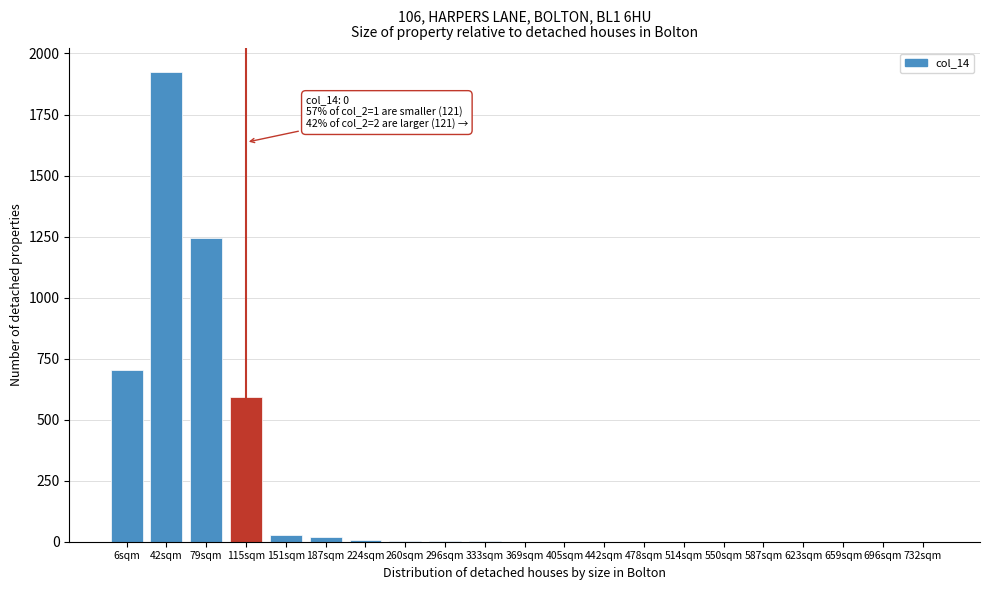

Is it true that the value at 732sqm is -1086?

False